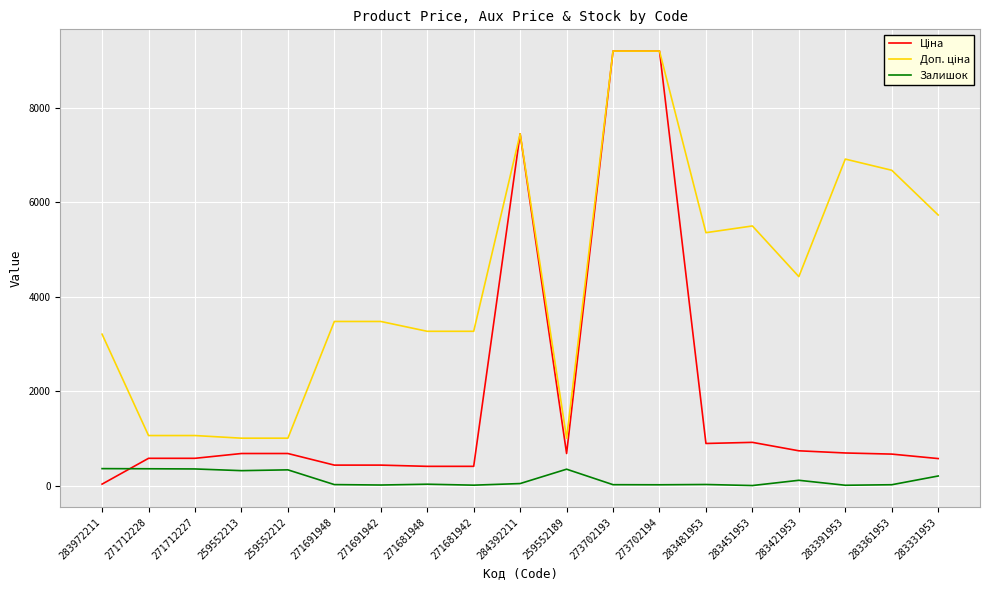

What is the total value across all series at 271712228?

1995.1